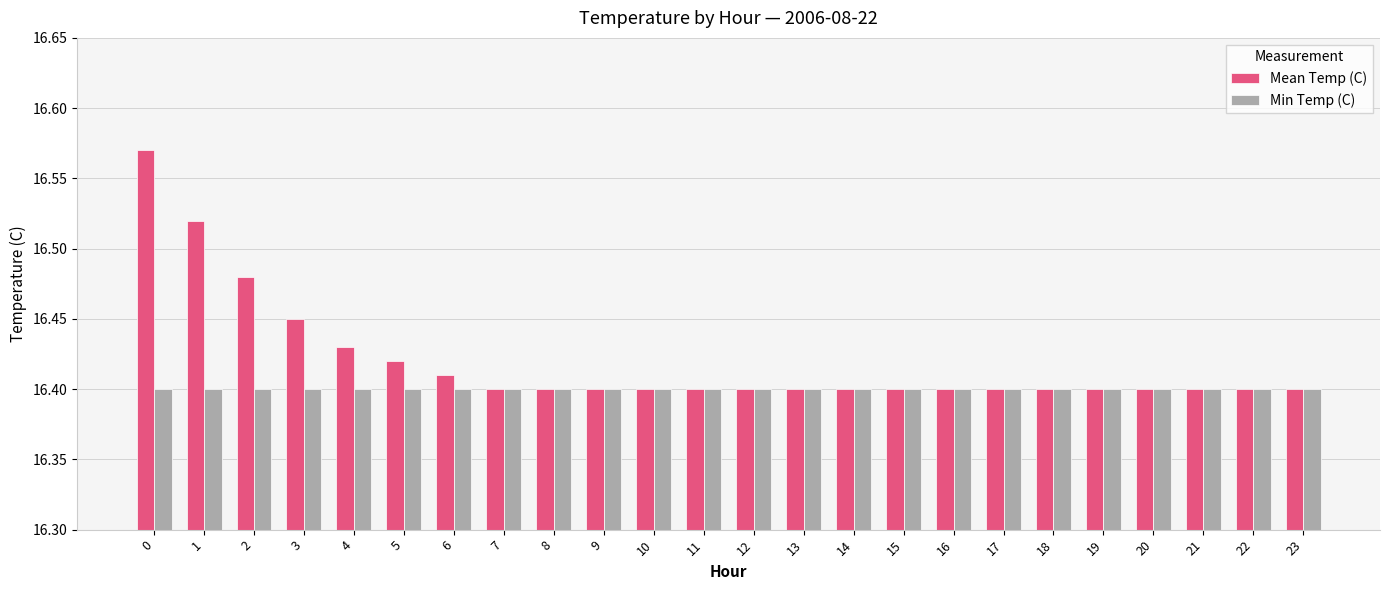

What is the total value across all series at 13?

32.8